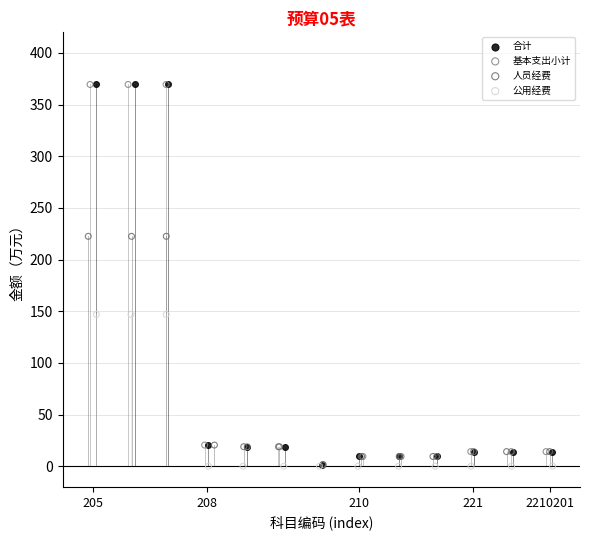

What are all the series names shown in the legend?

合计, 基本支出小计, 人员经费, 公用经费